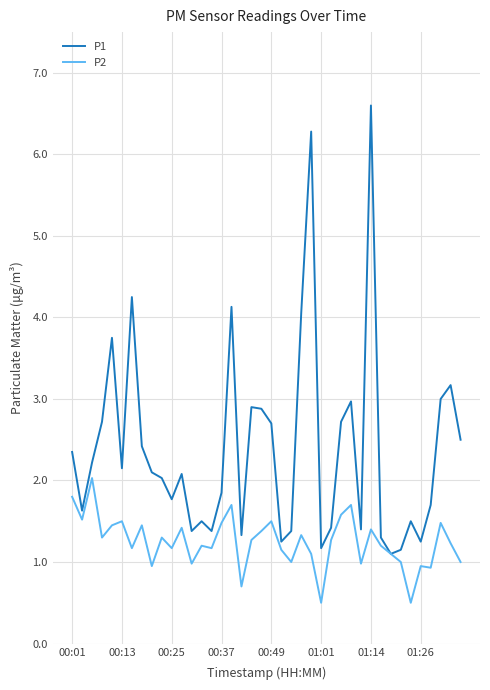

Rank the series by their average value, from highest to lowest.

P1, P2